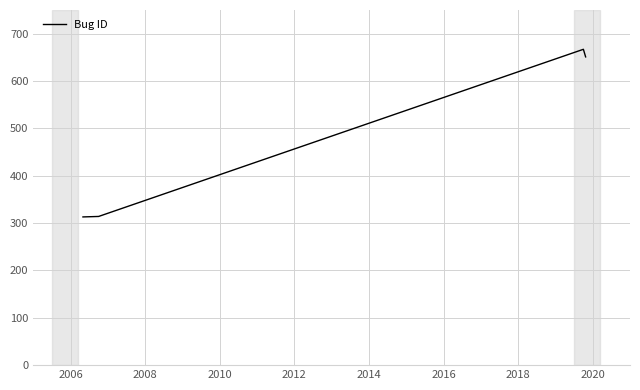

True or false: there are more than 1 points higher than both neighbors.

False